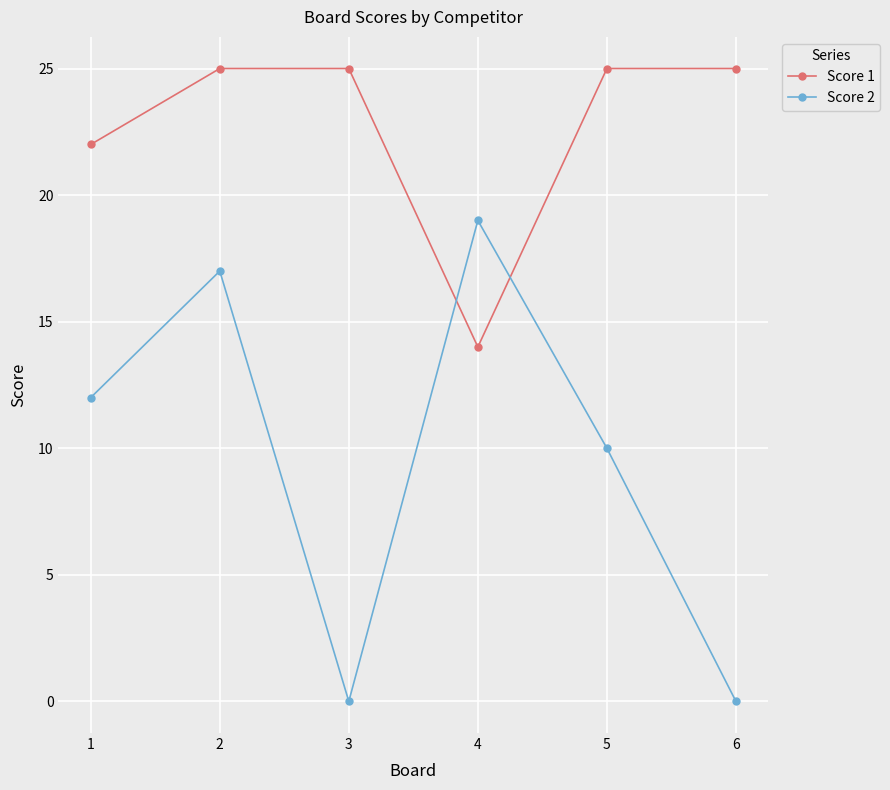

At which label does Score 1 reach its minimum?

4